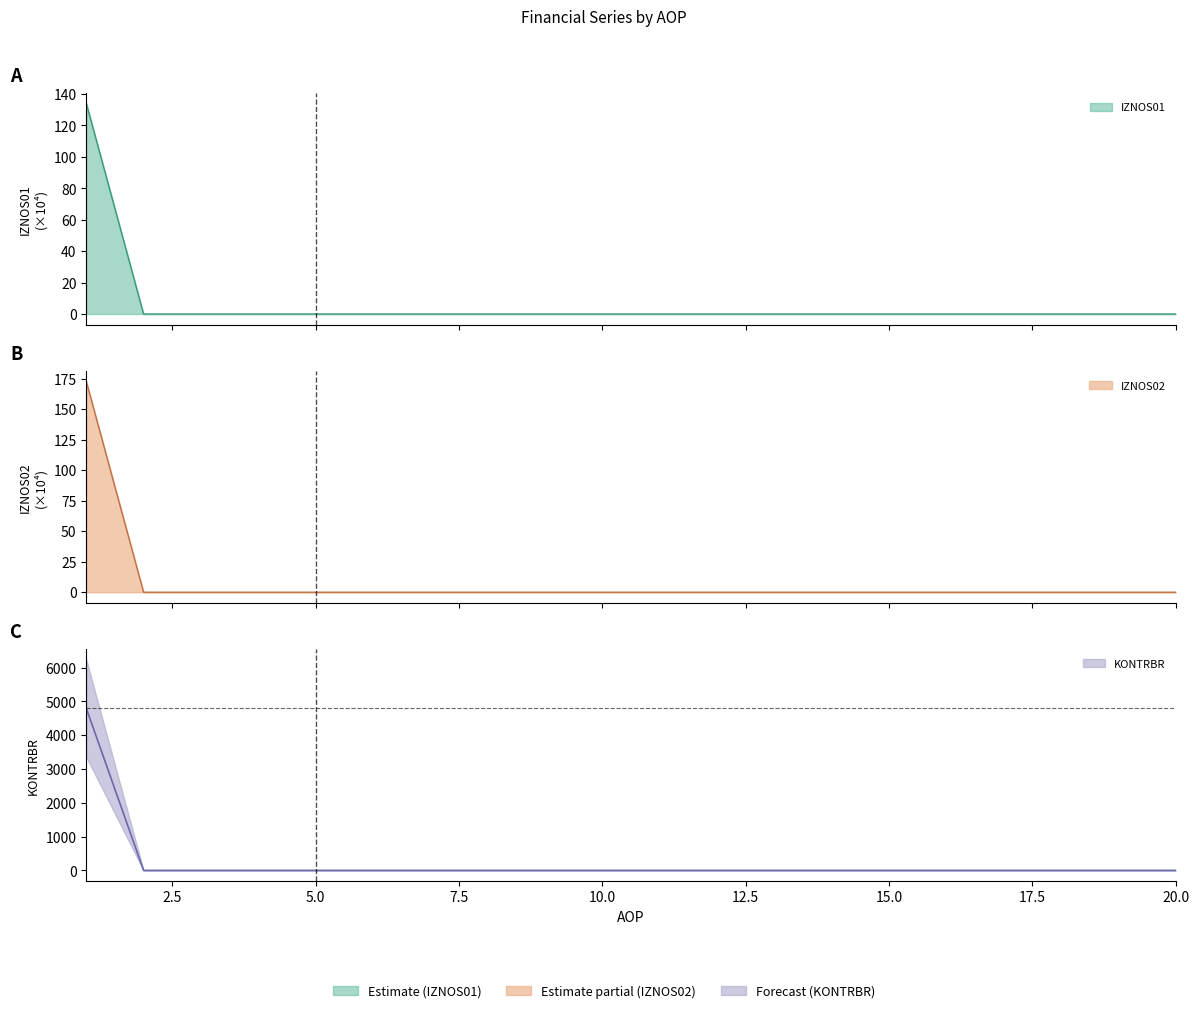

List the series in order of their peak value, lowest first.

KONTRBR, IZNOS01, IZNOS02